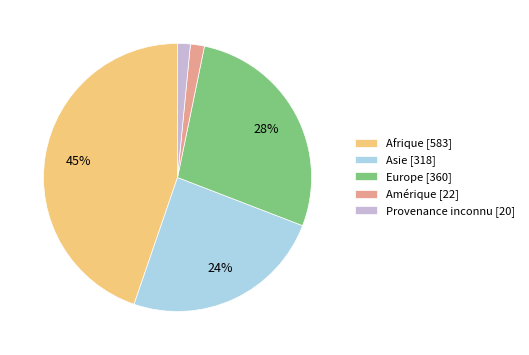

How many slices are in this pie chart?

5